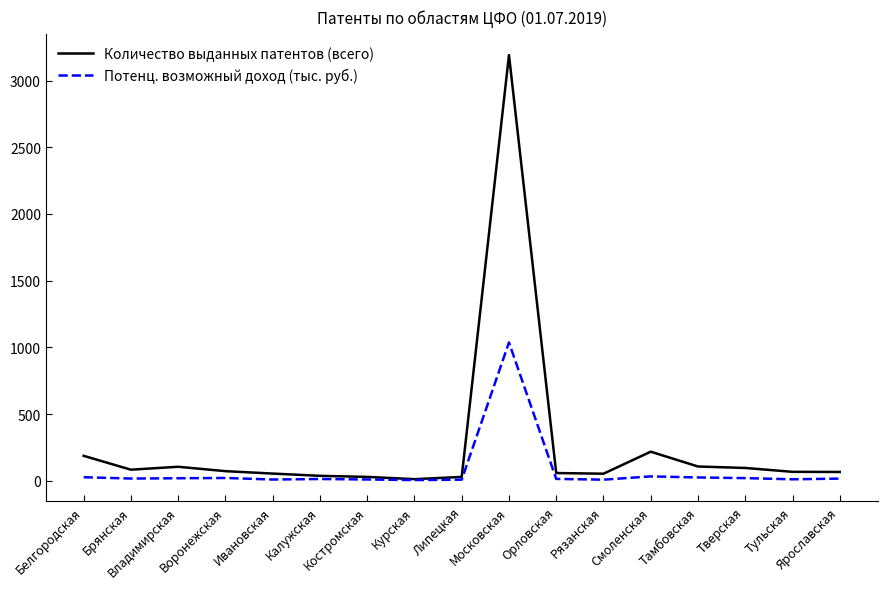

What is the highest value of the Потенц. возможный доход (тыс. руб.) series?

1036.7